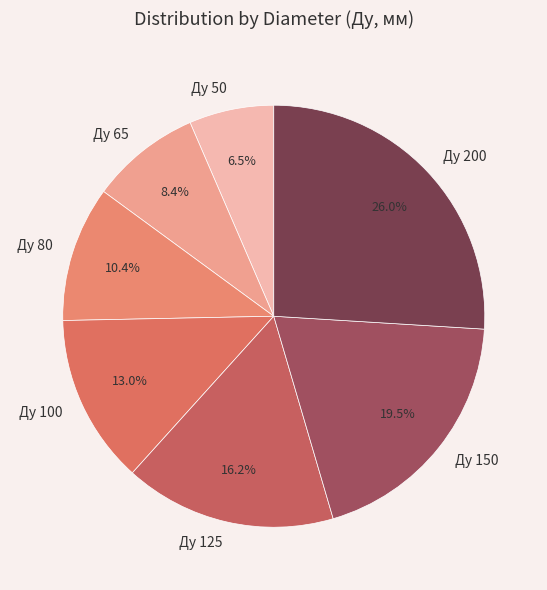

Which category has the biggest portion of the pie?

Ду 200